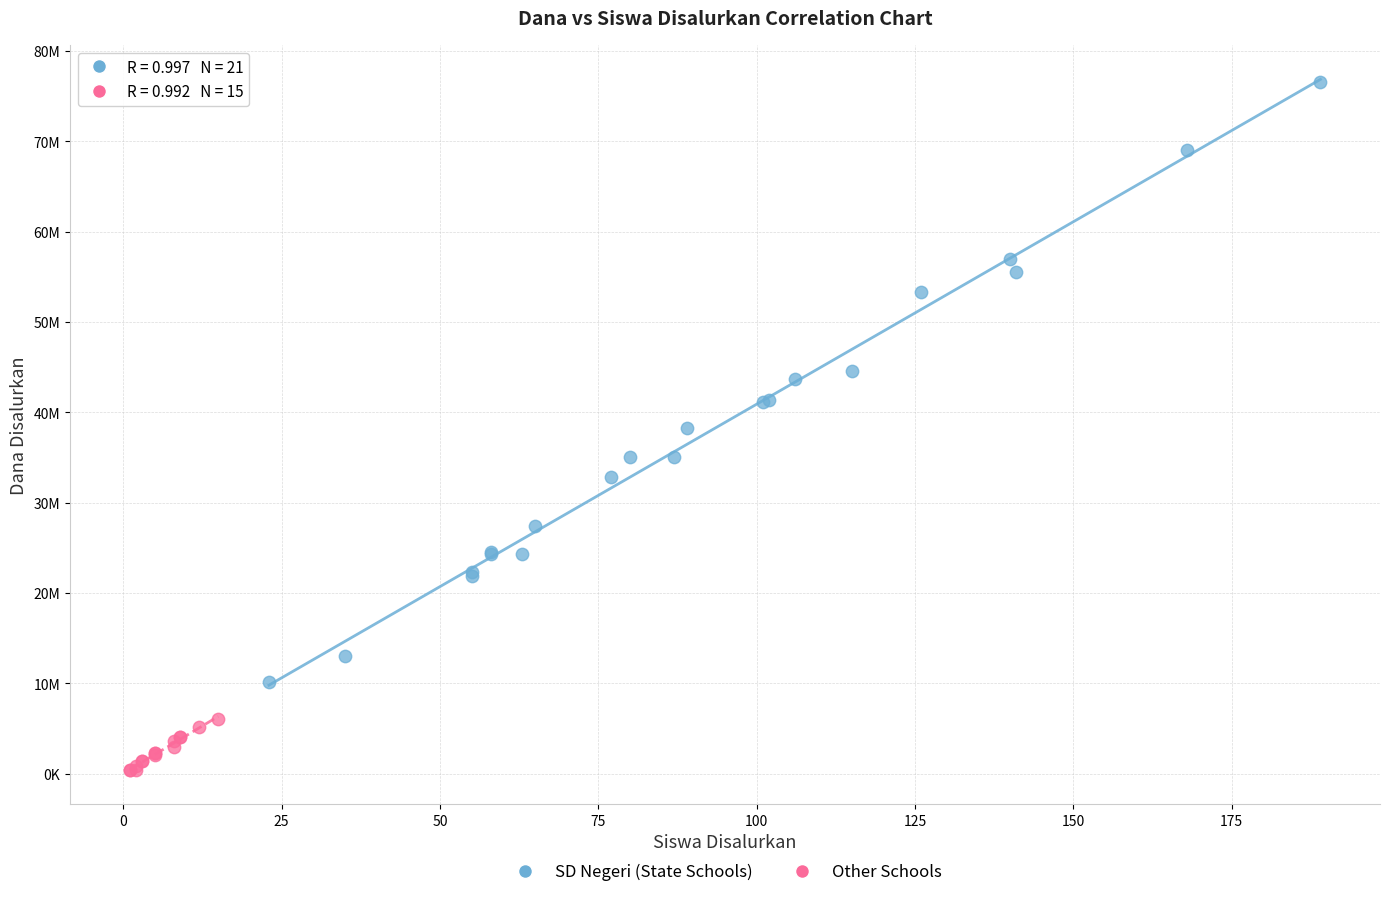

What are all the series names shown in the legend?

SD Negeri (State Schools), Other Schools